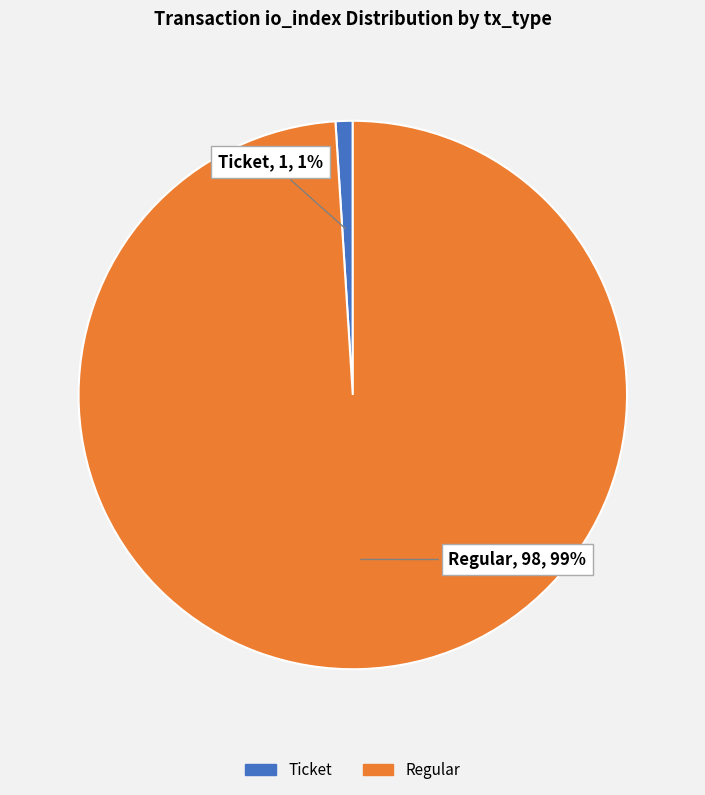

How many segments does this pie chart have?

2